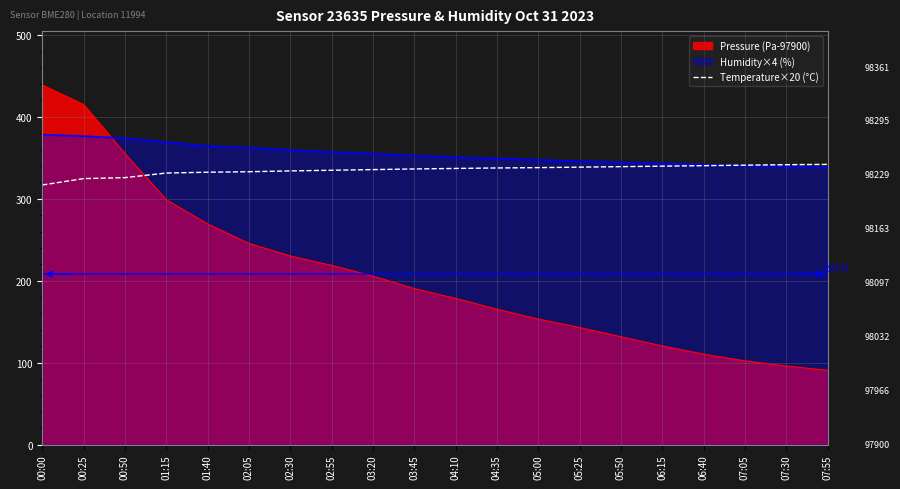

List the series in order of their peak value, highest first.

Pressure (Pa-97900), Humidity×4 (%), Temperature×20 (°C)